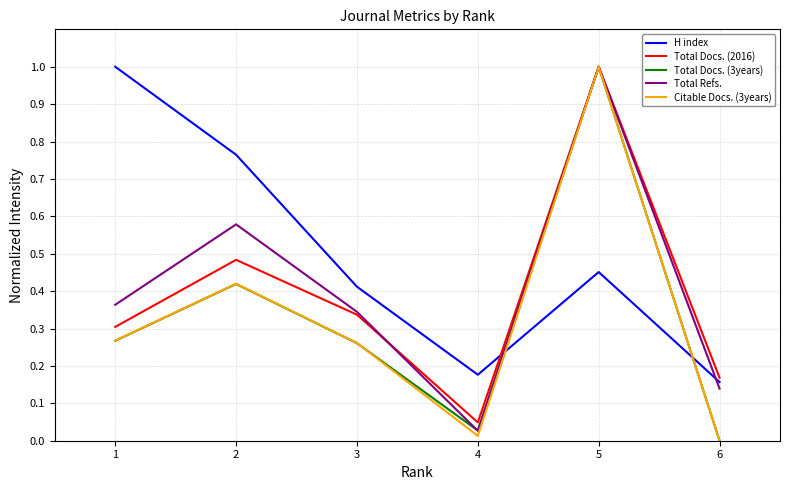

Where do H index and Total Refs. first cross each other?

4 and 5